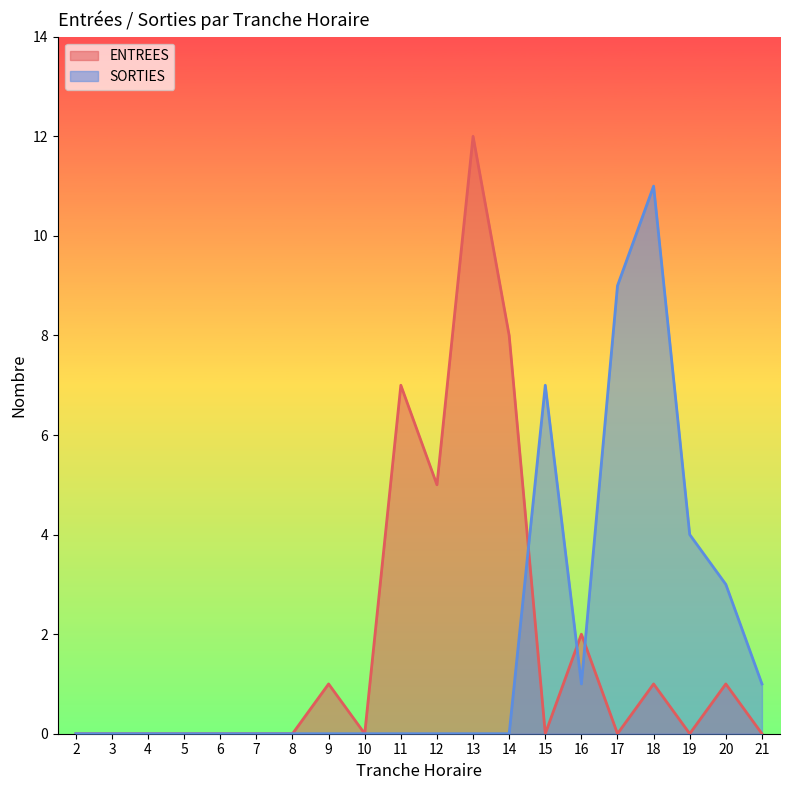

At which category is the sum across all series the highest?

13